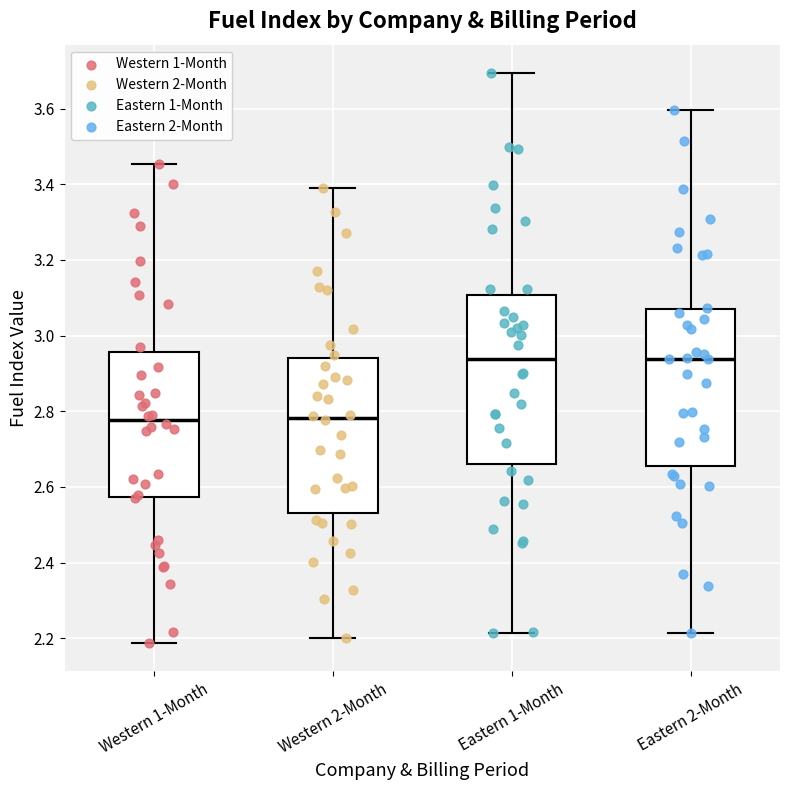

Which box is the tallest, from its lower edge to its upper edge?

Eastern 1-Month